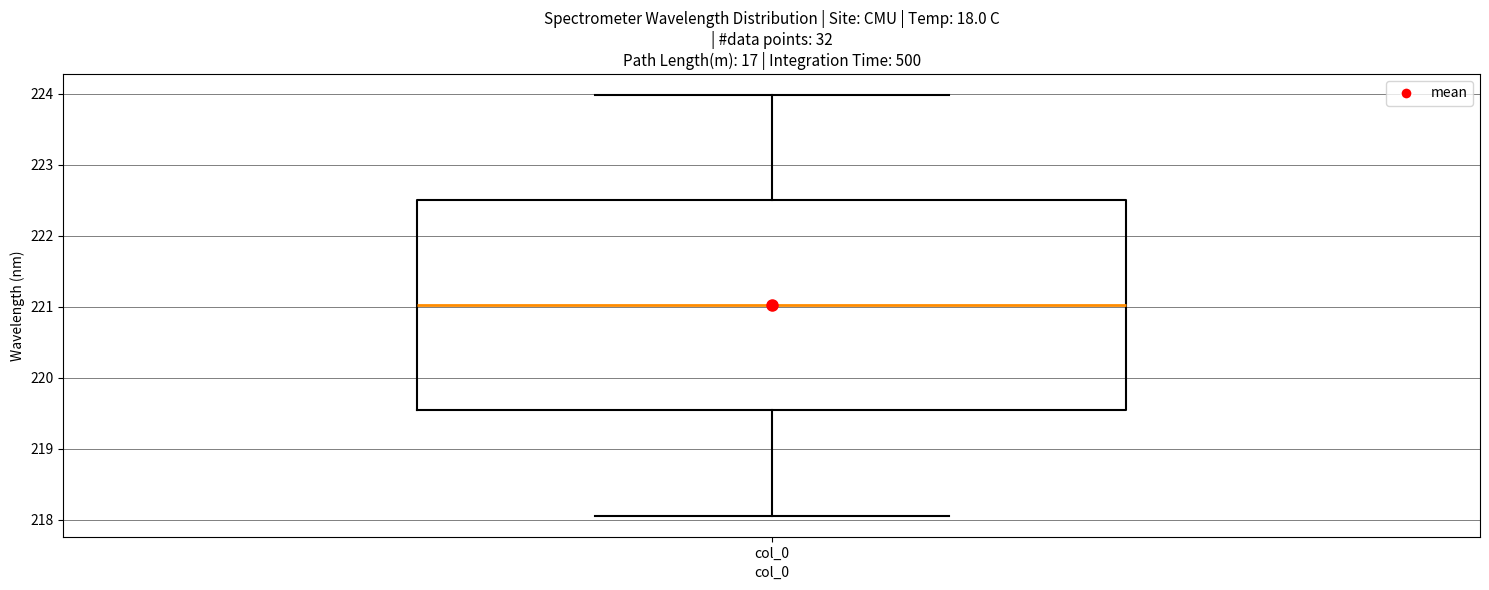

Read this box plot against the y-axis: the position of the median line, the range covered by the box, and the ends of both whiskers. The values are not printed on the chart, so give them approximately, as read against the axis.

median 221.0, box 219.5 to 222.5, whiskers 218.1 to 224.0